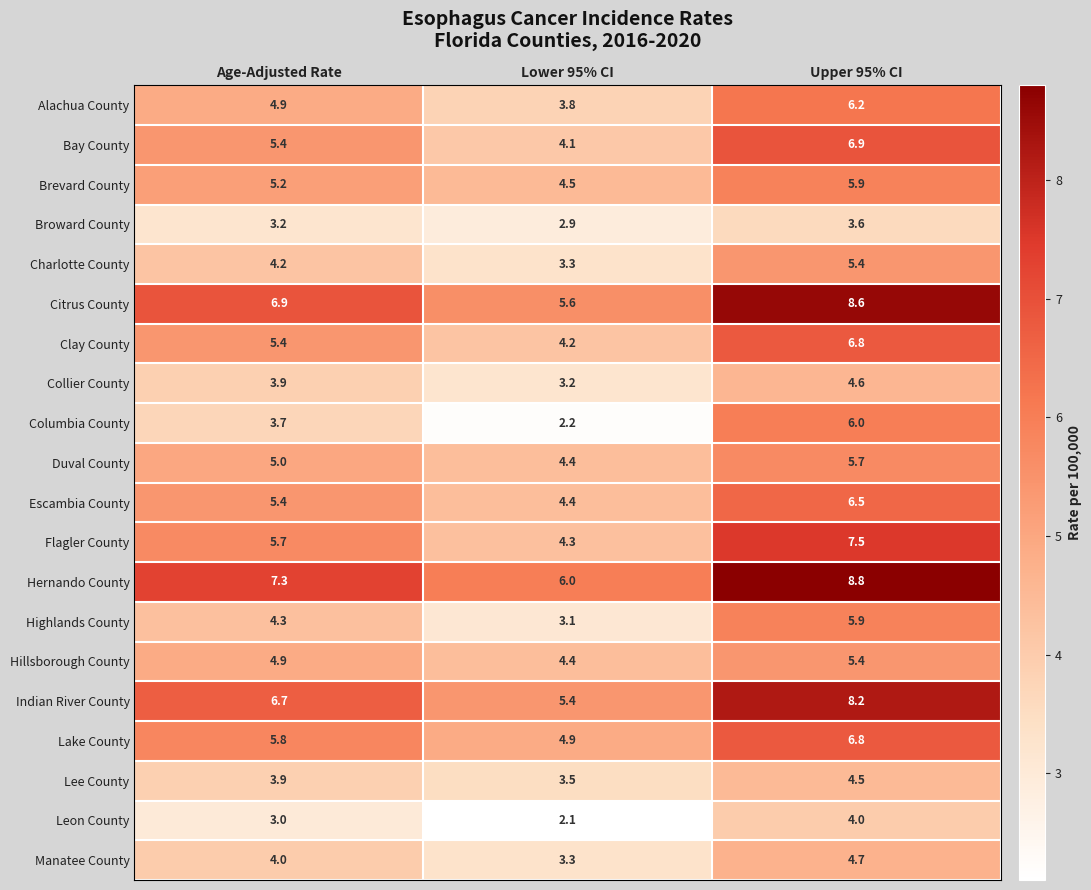

What is the difference between the highest and lowest values at Age-Adjusted Rate?

4.3